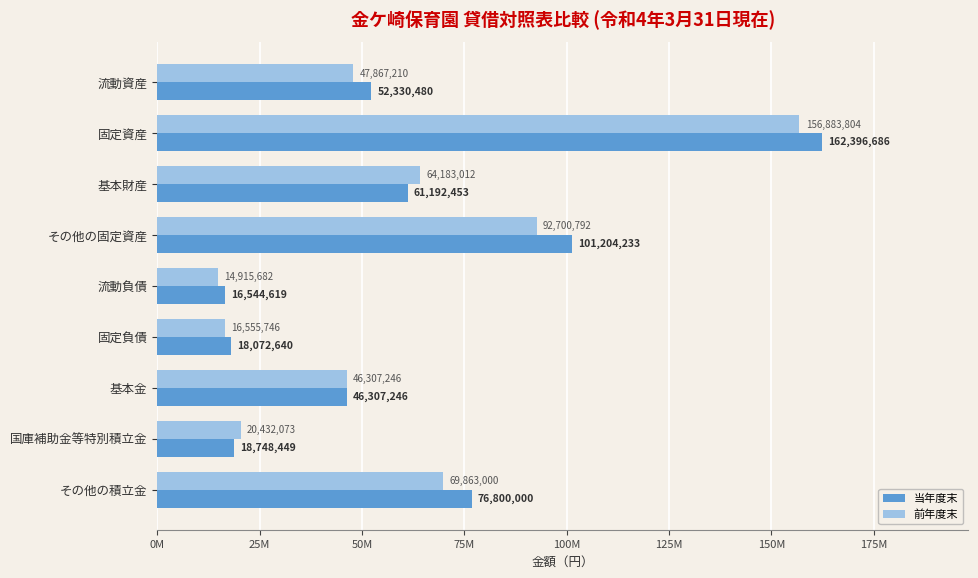

What are all the series names shown in the legend?

当年度末, 前年度末